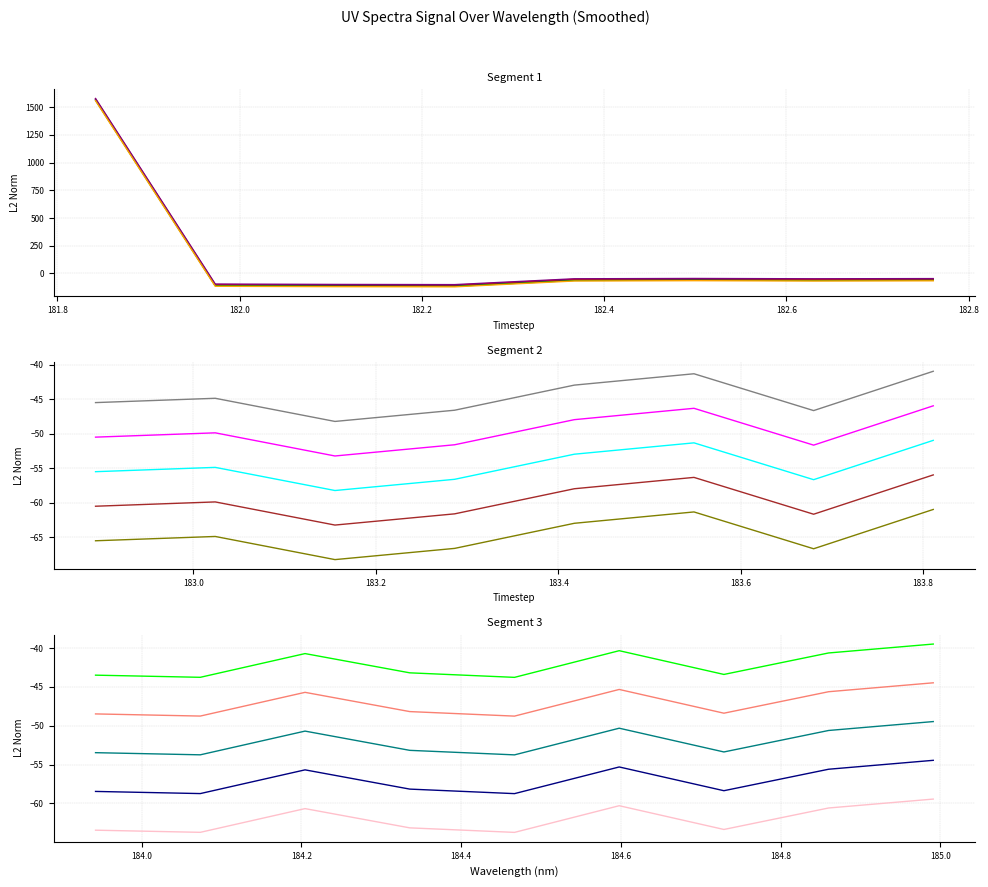

True or false: Series 3 has a value of -39.8 at 182.4.

False